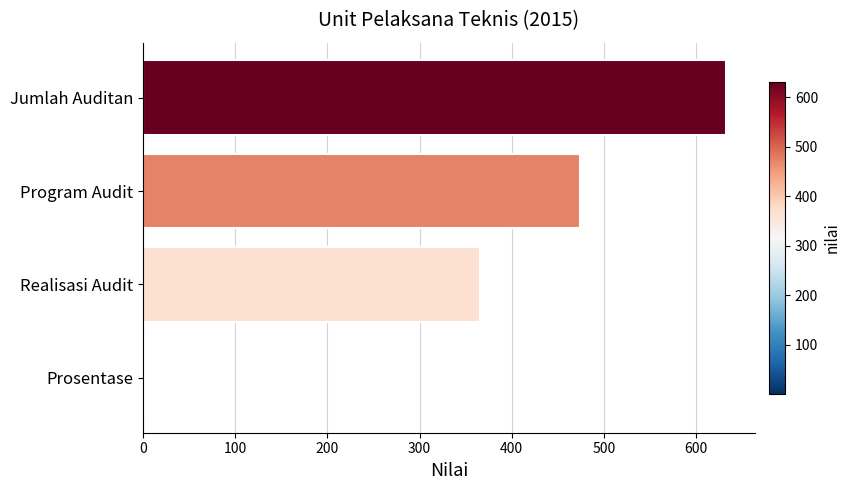

At which category does the chart reach its peak across all series?

Jumlah Auditan